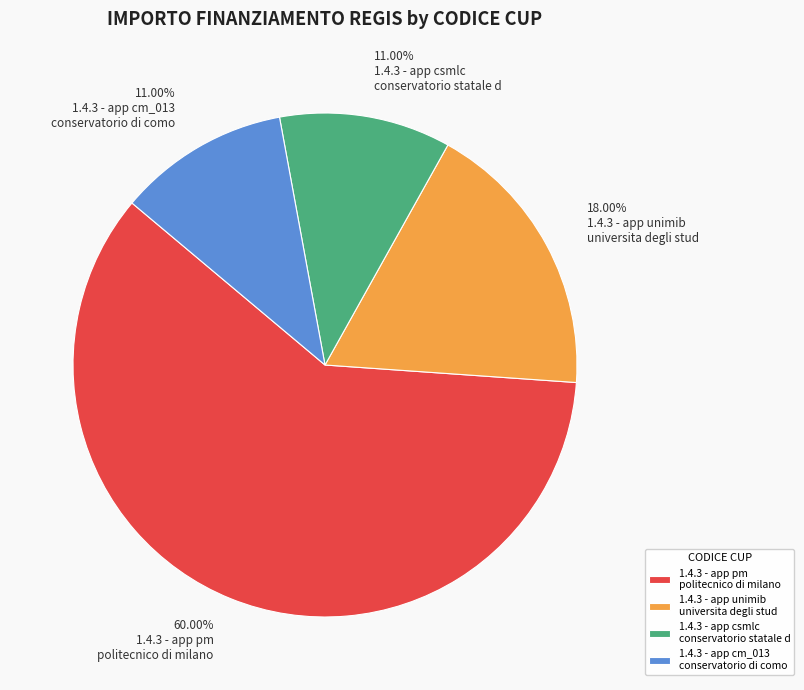

Is the sum of 1.4.3 - app cm_013 conservatorio di como and 1.4.3 - app csmlc conservatorio statale d greater than half?

No